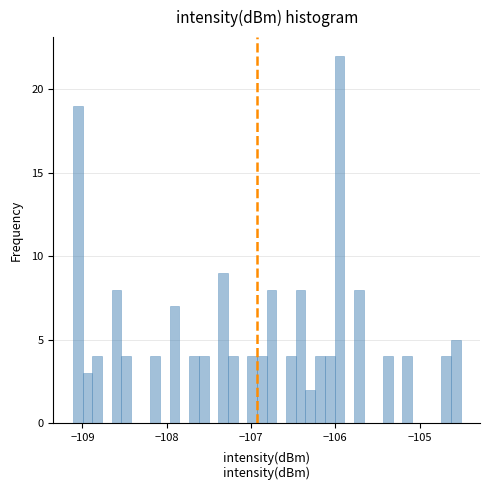

Read against the x-axis, roughly where is the centre of the tallest bar?

-106.0